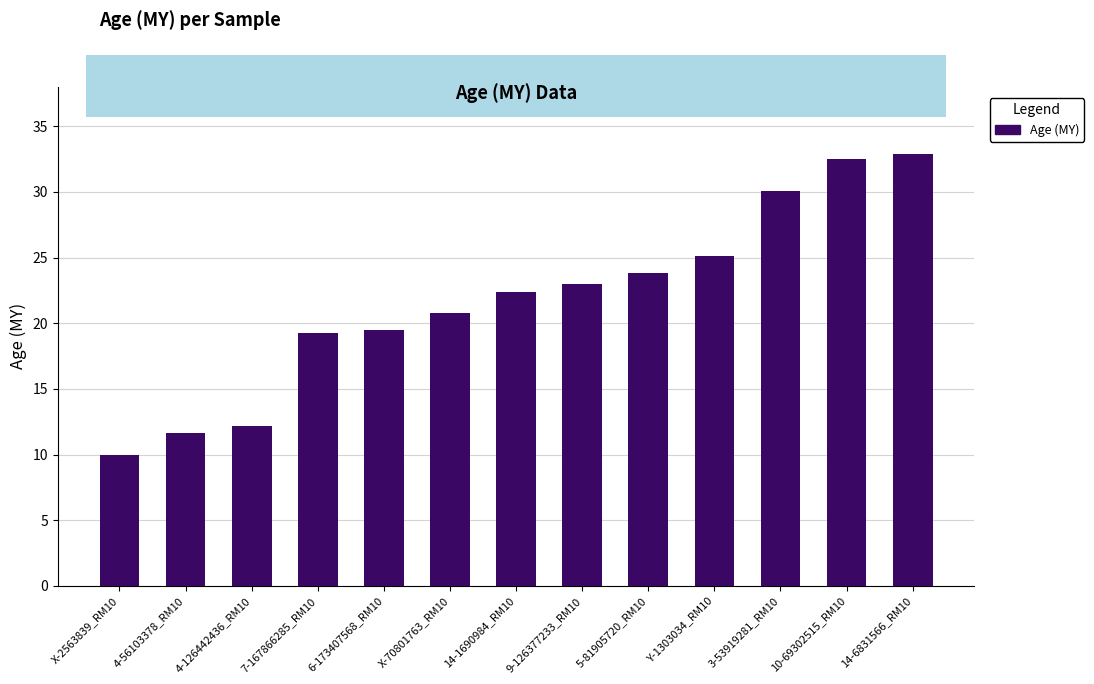

Reading right to left, transcribe all the data shown in this chart.

14-6831566_RM10=32.9	10-69302515_RM10=32.5	3-53919281_RM10=30.1	Y-1303034_RM10=25.1	5-81905720_RM10=23.8	9-126377233_RM10=23.0	14-1690984_RM10=22.4	X-70801763_RM10=20.8	6-173407568_RM10=19.4	7-167866285_RM10=19.3	4-126442436_RM10=12.2	4-56103378_RM10=11.7	X-2563839_RM10=10.0